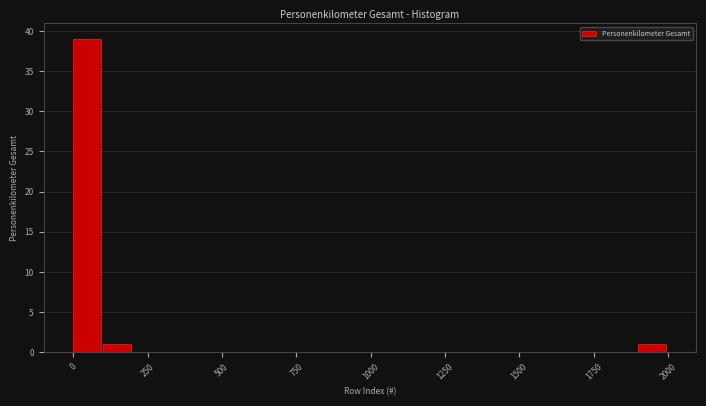

Around what value on the x-axis is the tallest bar? Give the approximate position of its centre, as read against the axis.

50